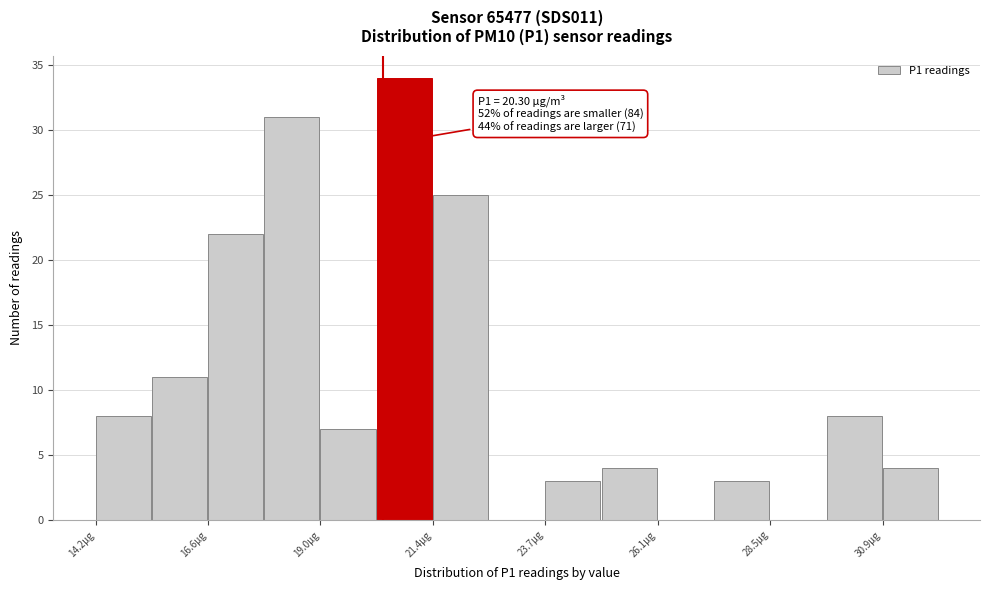

Around what value on the x-axis is the tallest bar? Give the approximate position of its centre, as read against the axis.

21.0